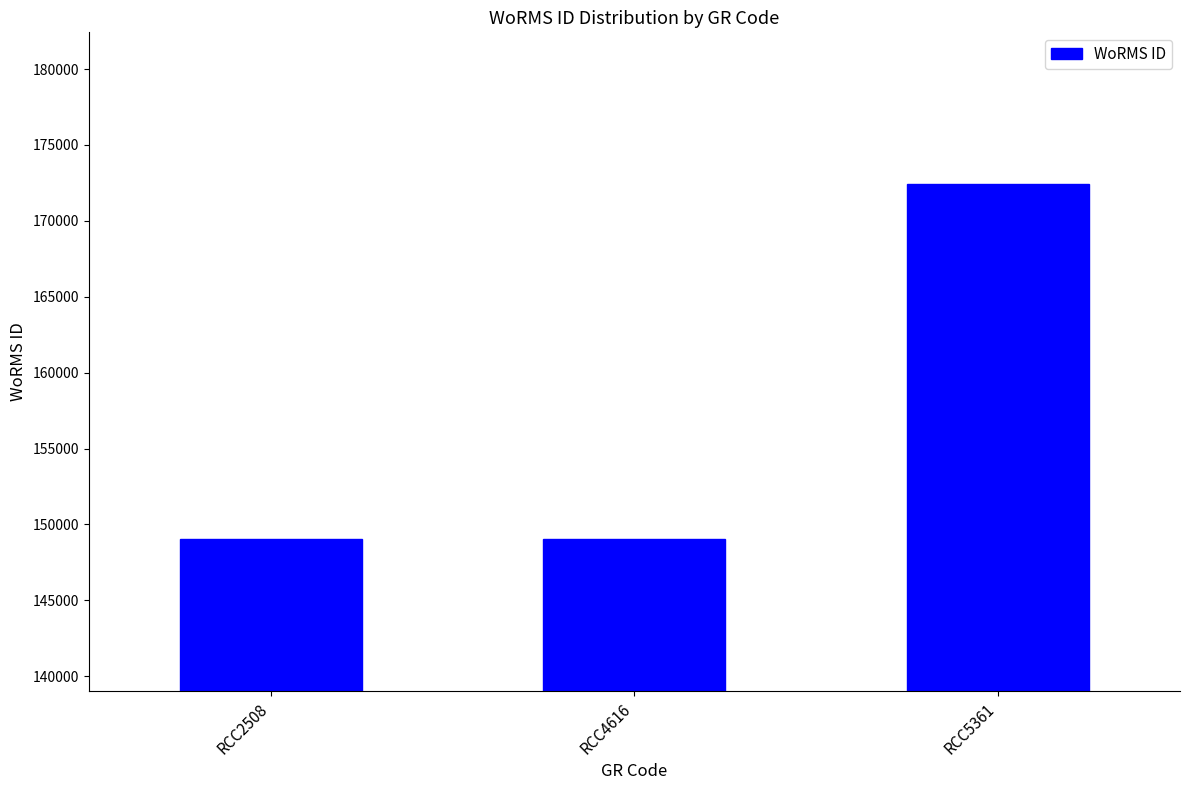

Reading left to right, what are all the values shown in this chart?

149028	149028	172419